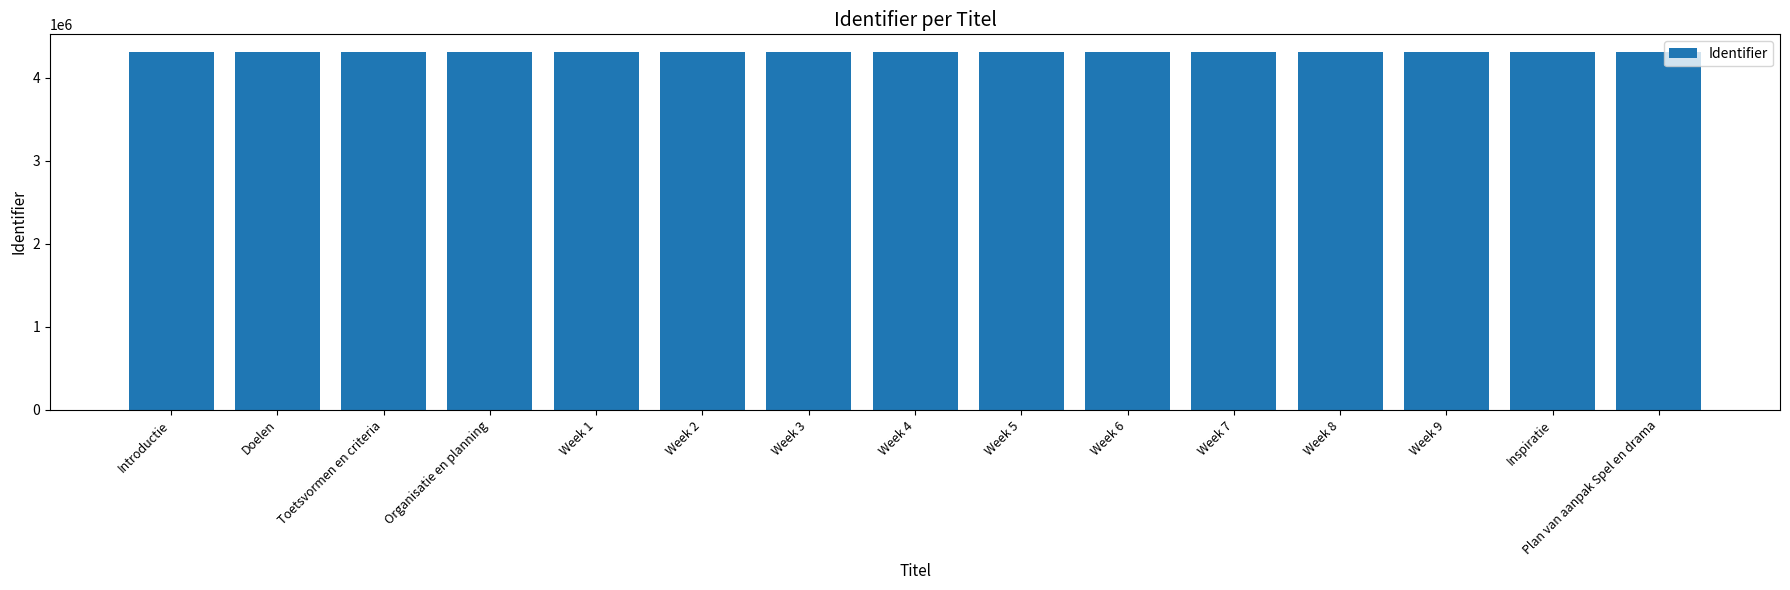

Approximately how many times larger is the value at Week 9 compared to Toetsvormen en criteria?

1.0